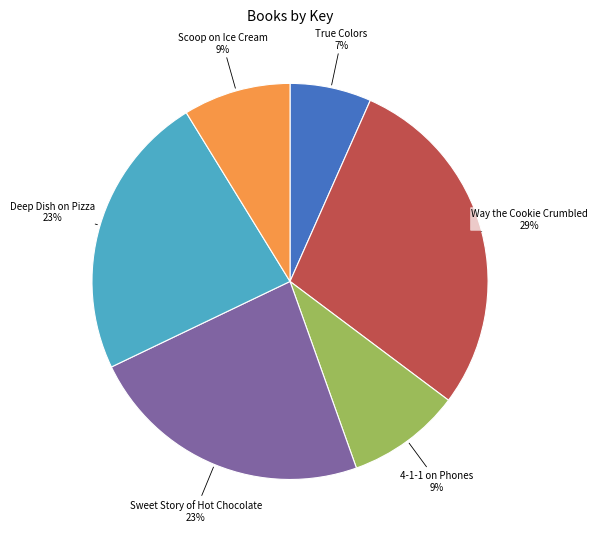

Is there any slice that represents more than half of the pie?

No